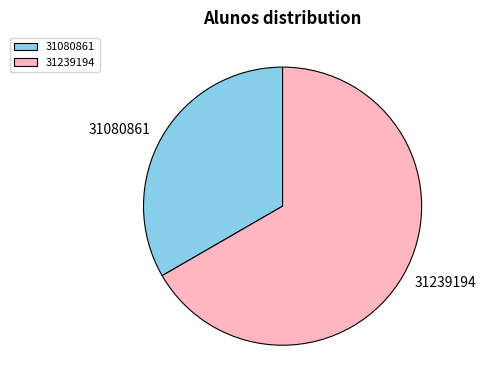

Approximately how many times larger is the value at 31239194 compared to 31080861?

2.0